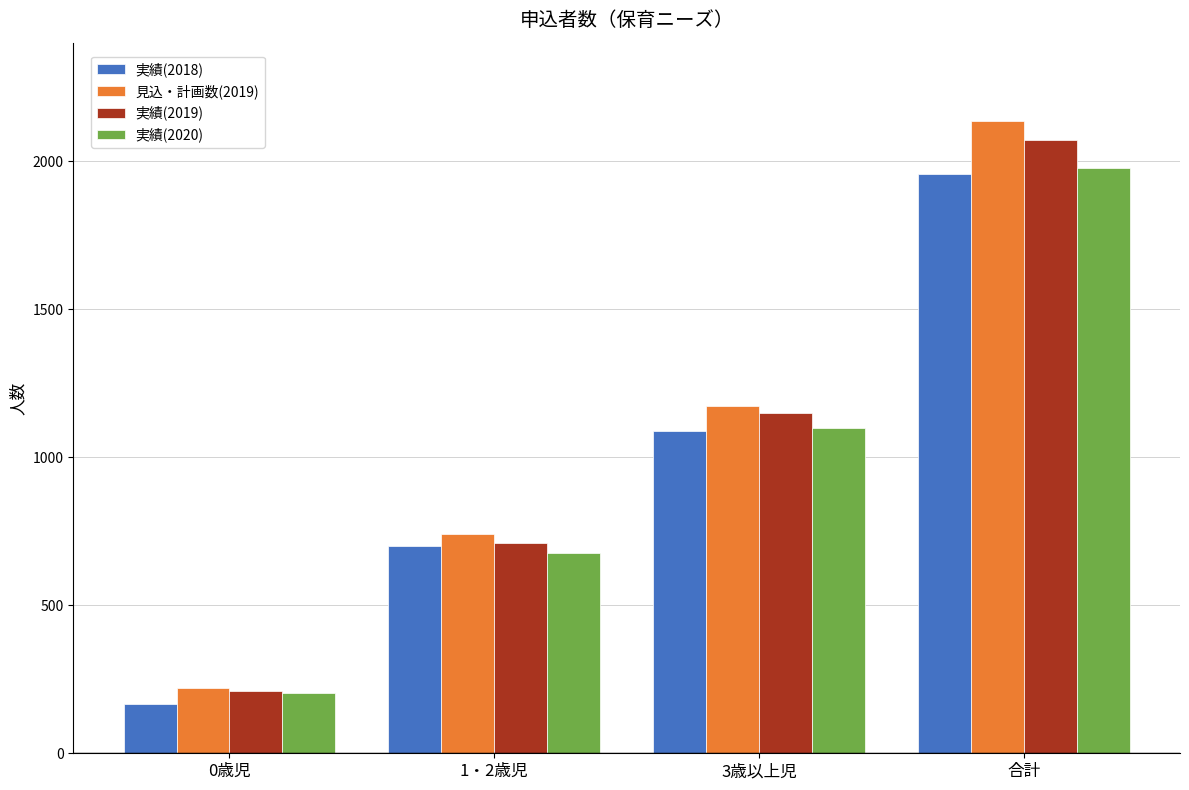

What is the difference between the highest and lowest values at 0歳児?

55